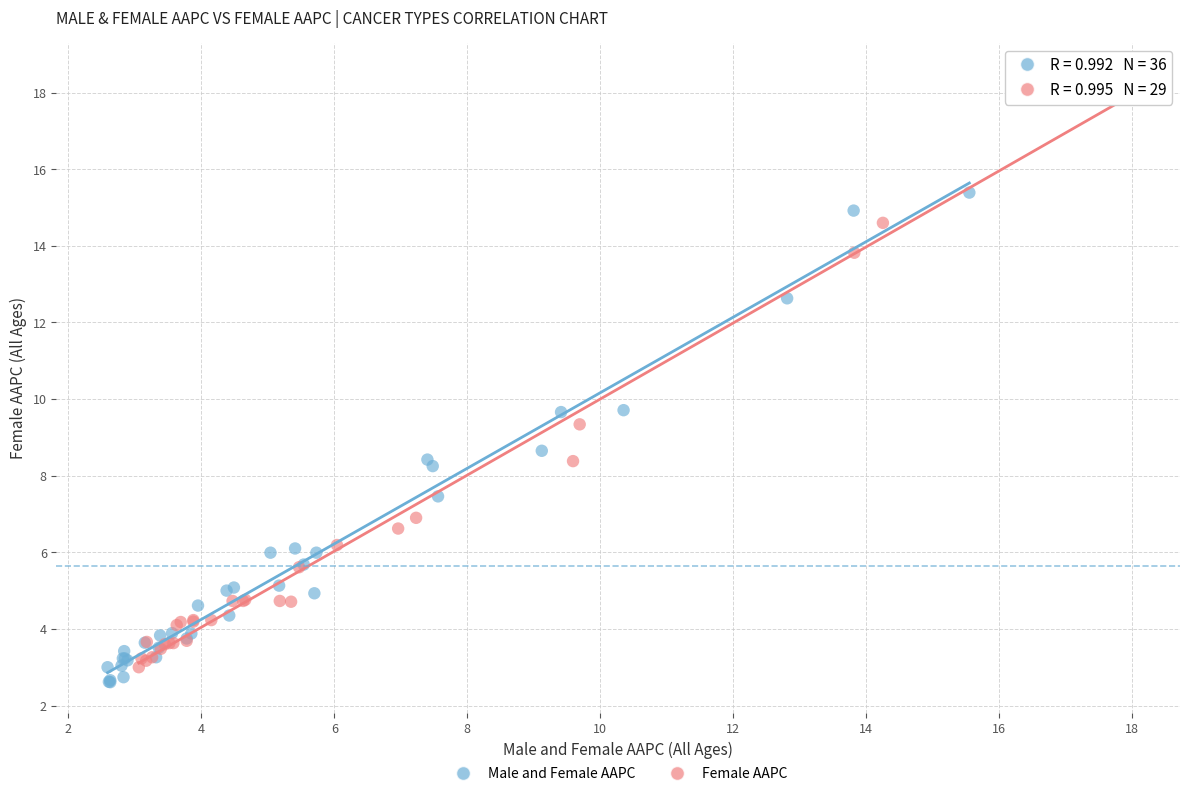

Which series contains the highest Y value?

Female AAPC